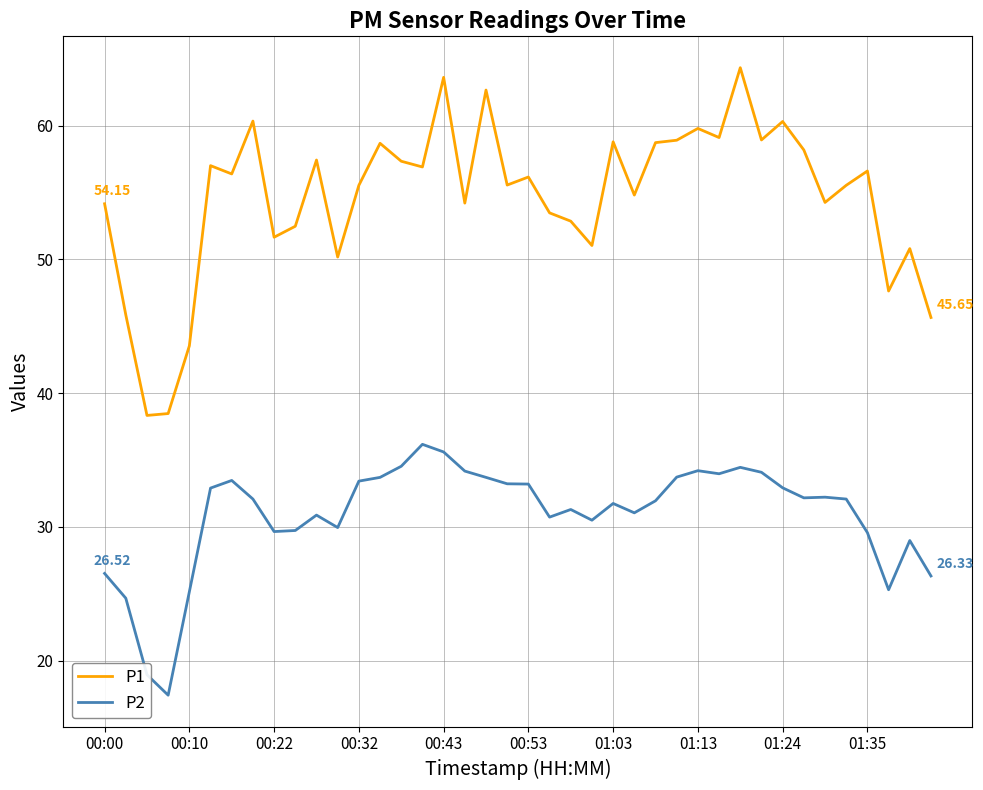

Which series has the largest total across all categories?

P1